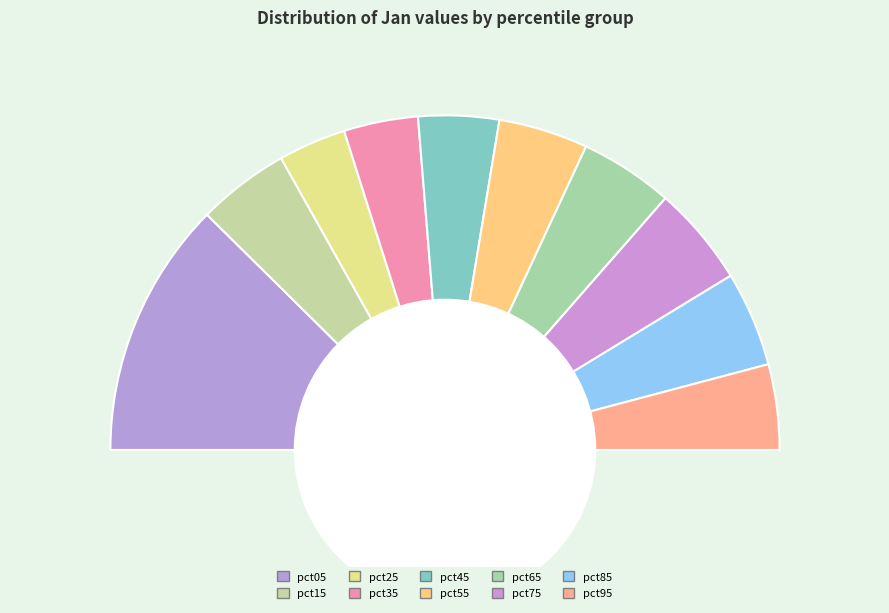

Count the number of slices in the pie.

10